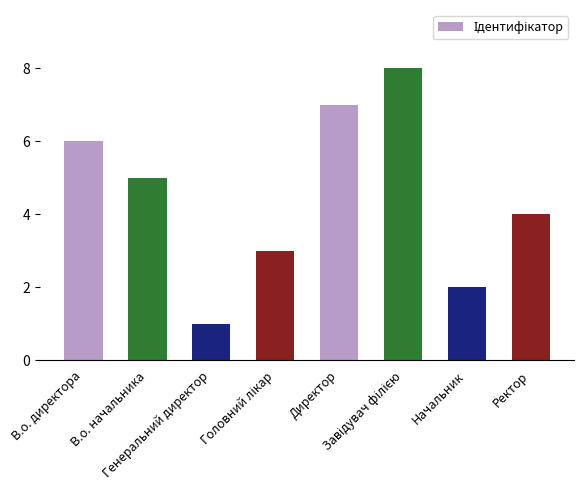

What is the difference between the maximum and minimum values?

7